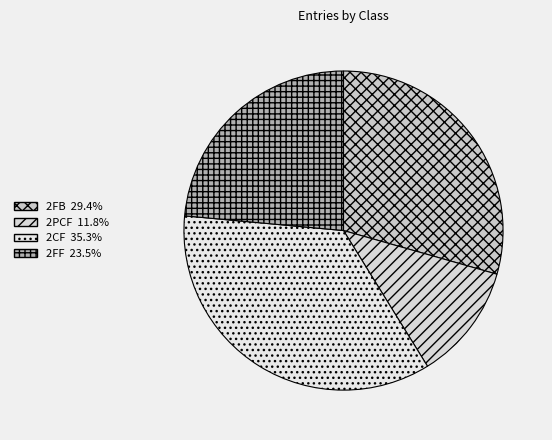

What is the change in value from 2FB to 2CF?

+1